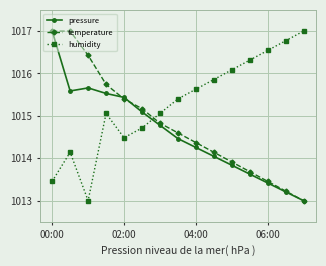

What is the sum of all pressure values?

15218.9